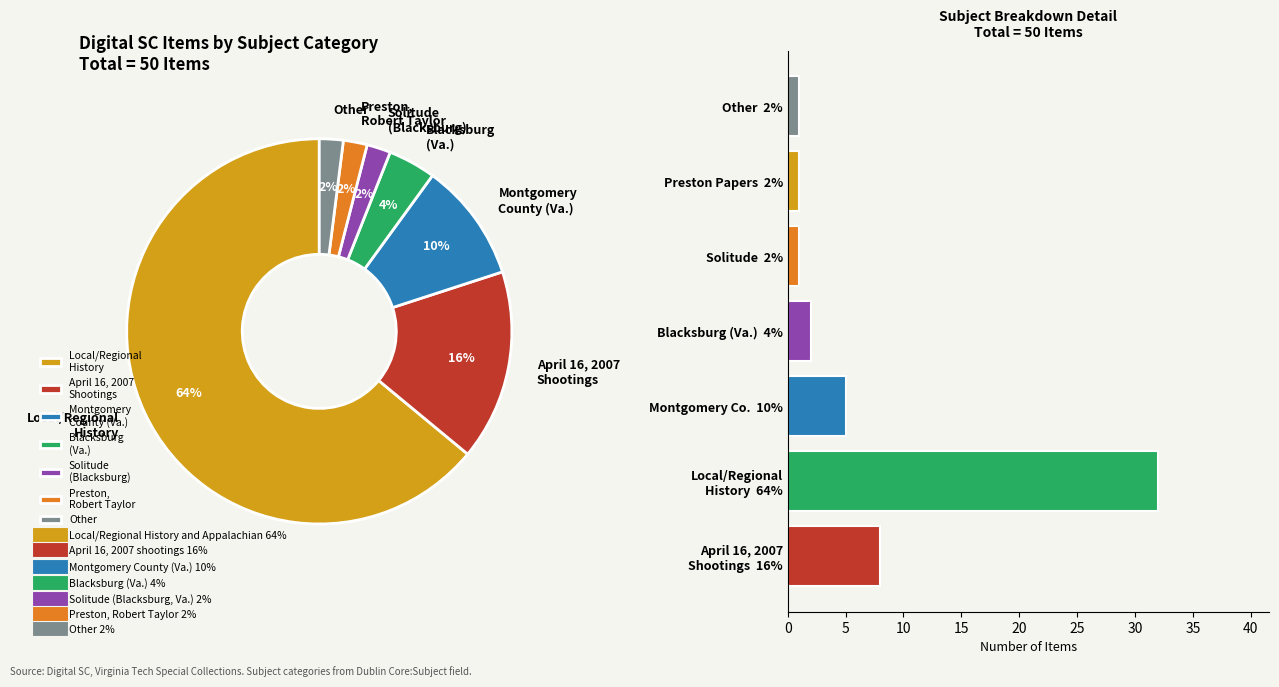

Combined, do Montgomery County (Va.) and Preston, Robert Taylor account for over 50%?

No